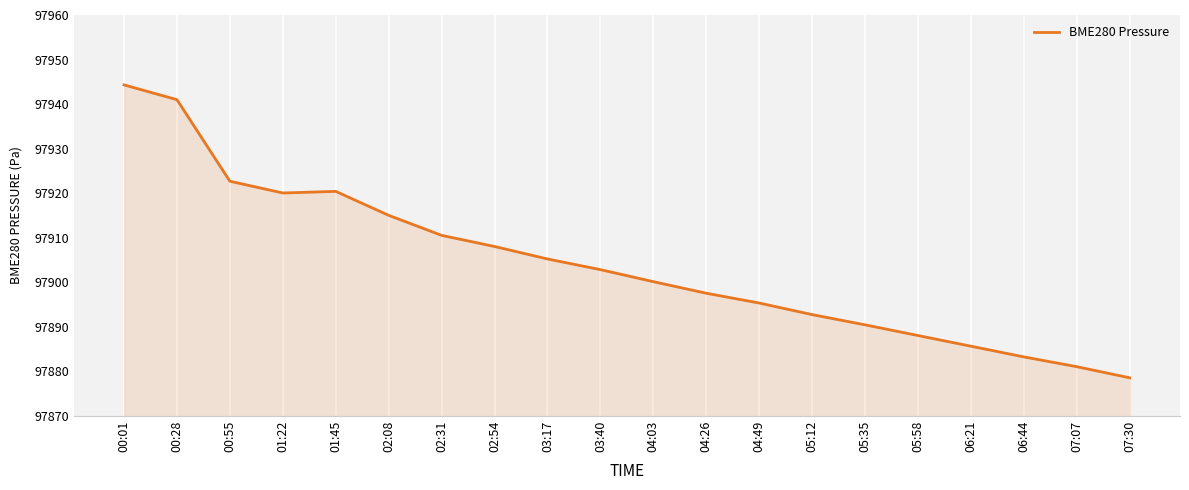

Which has a higher value, 06:21 or 05:35?

05:35